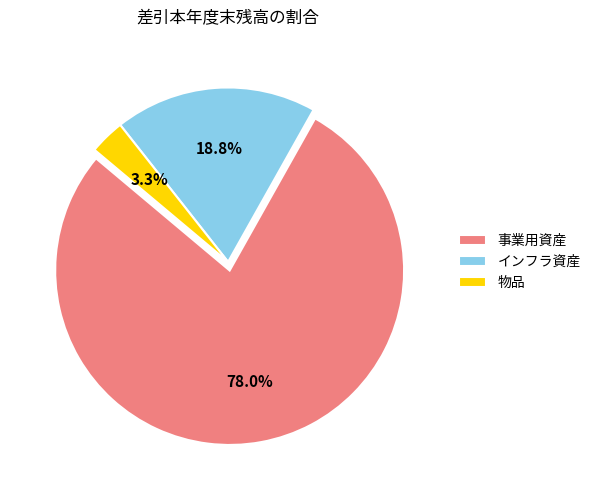

Between 物品 and インフラ資産, which is larger?

インフラ資産